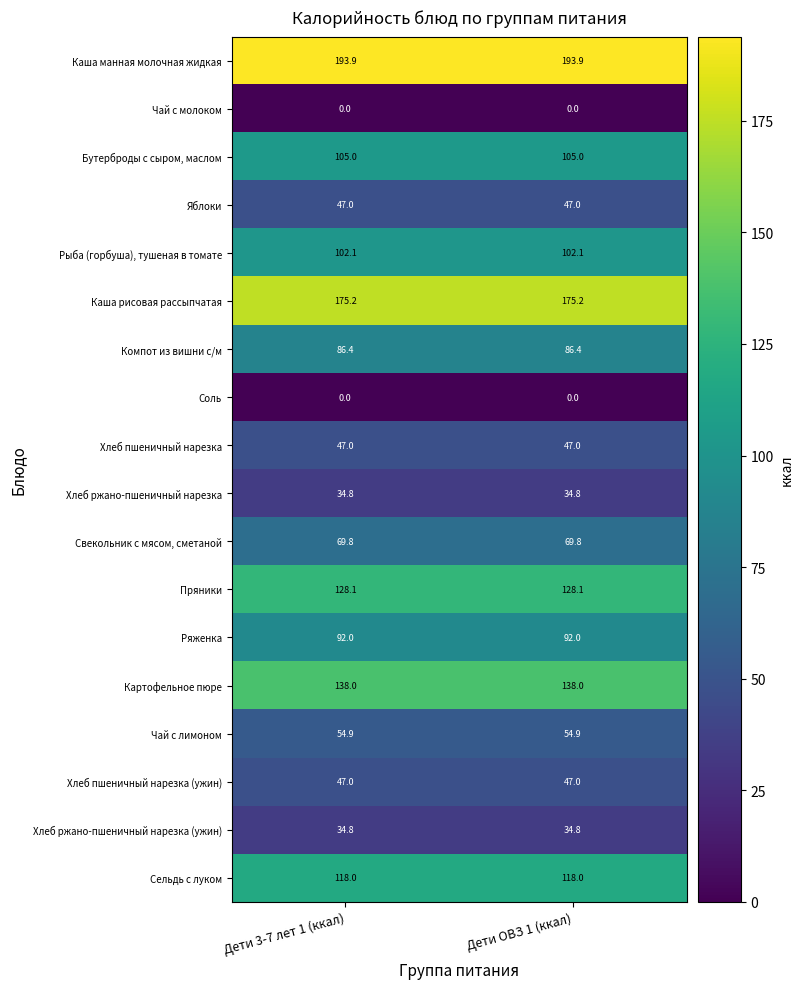

What is the sum of the Чай с лимоном values at Дети 3-7 лет 1 (ккал) and Дети ОВЗ 1 (ккал)?

109.8